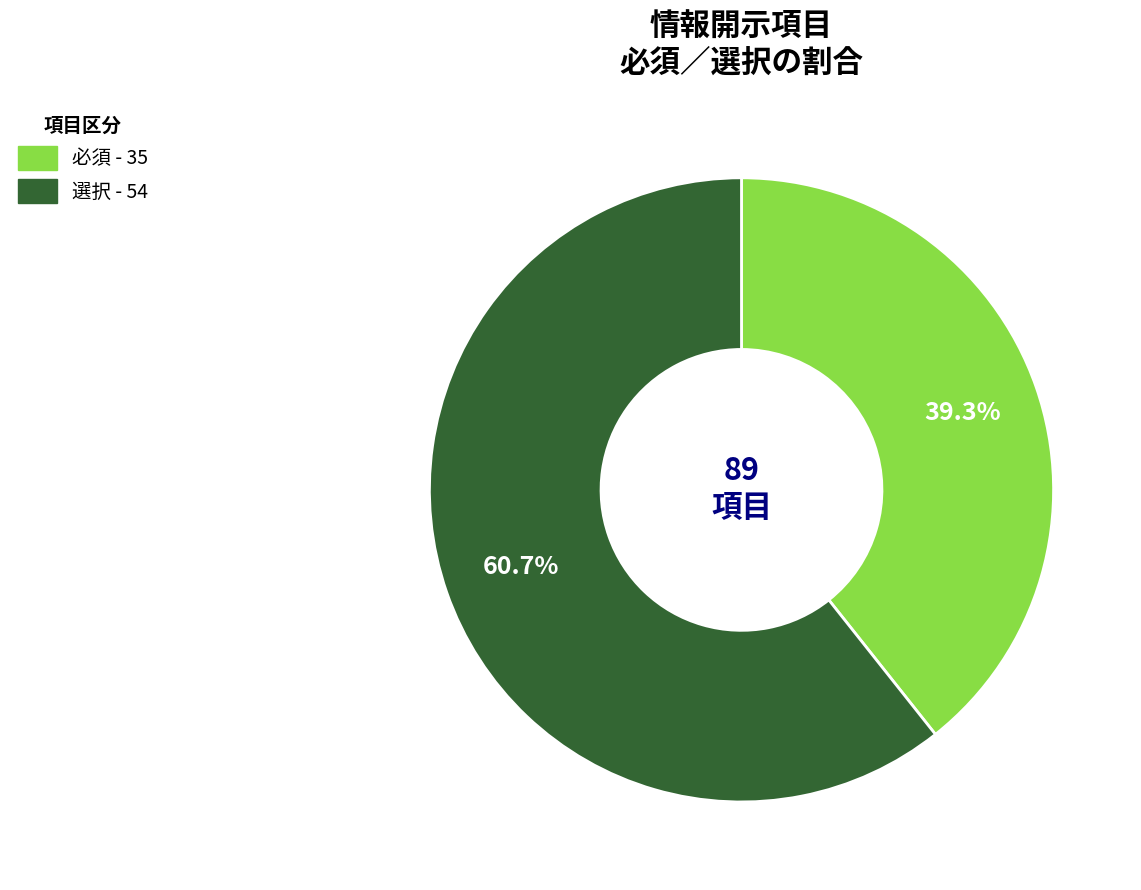

Combined, what portion of the pie is 選択 and 必須?

100.0%